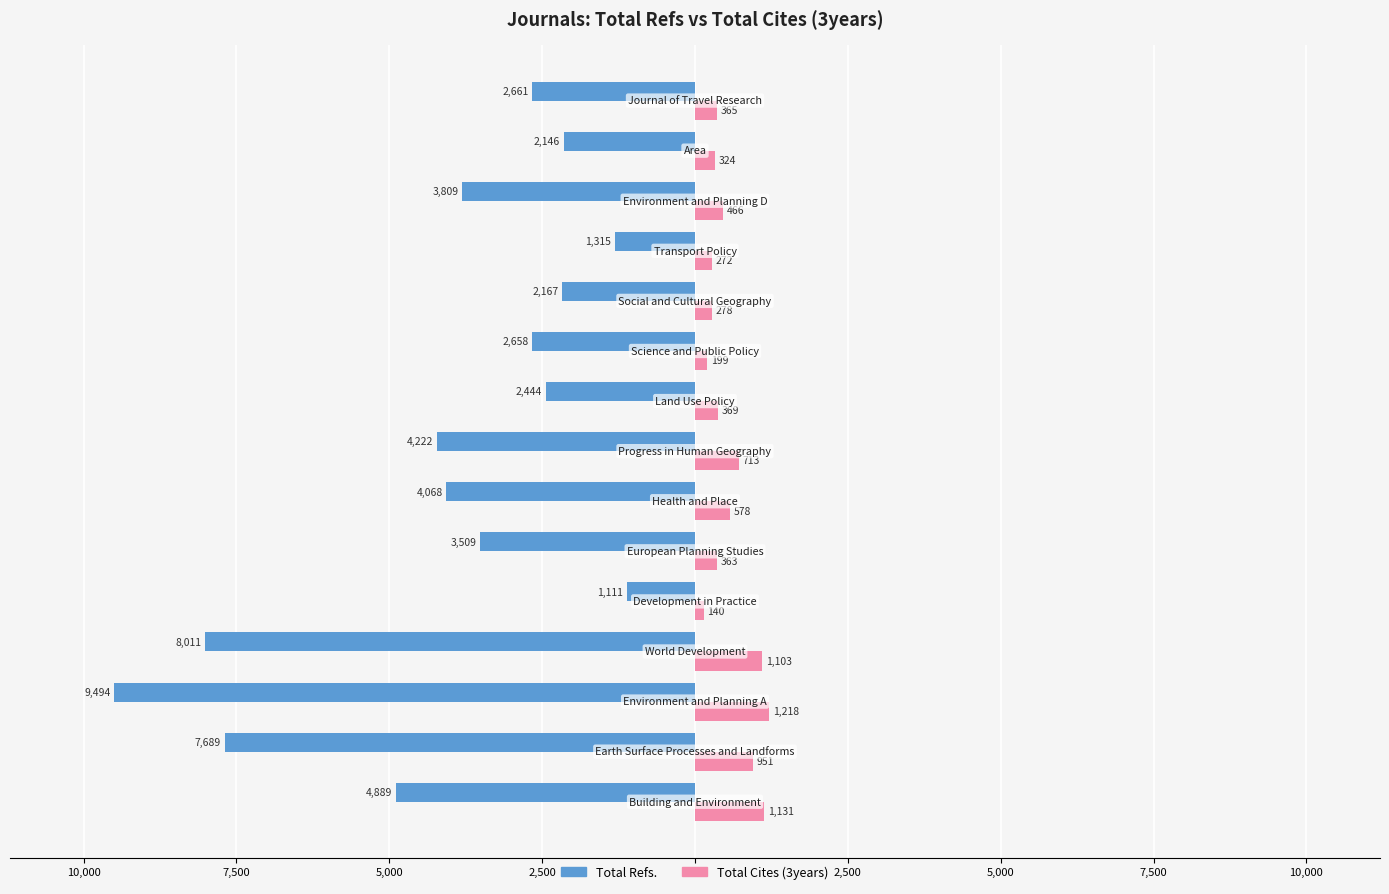

What are all the series names shown in the legend?

Total Refs., Total Cites (3years)